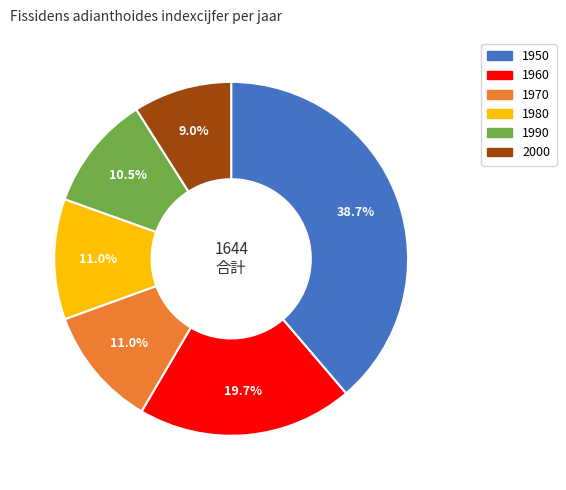

Which slice is the smallest?

2000